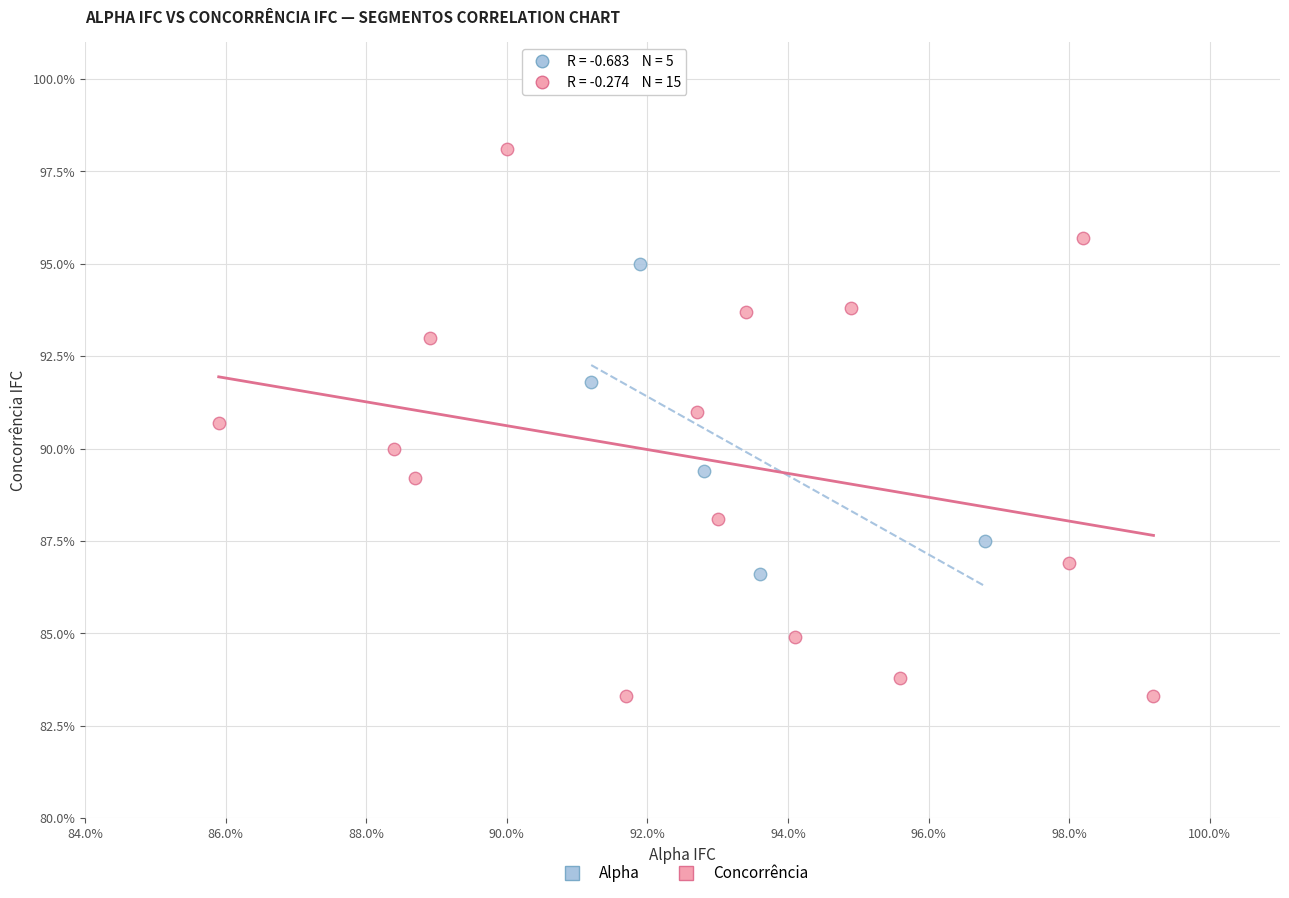

Which series has the largest Y range (max minus min)?

Concorrência